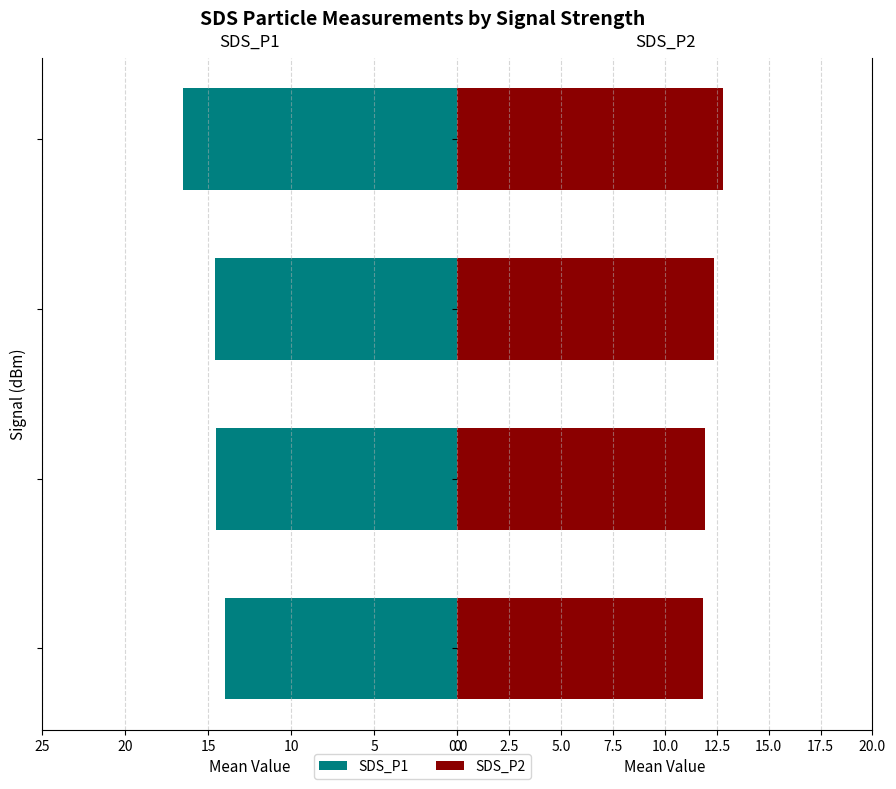

What is the value of the SDS_P1 bar at the 2nd from the left?

14.5